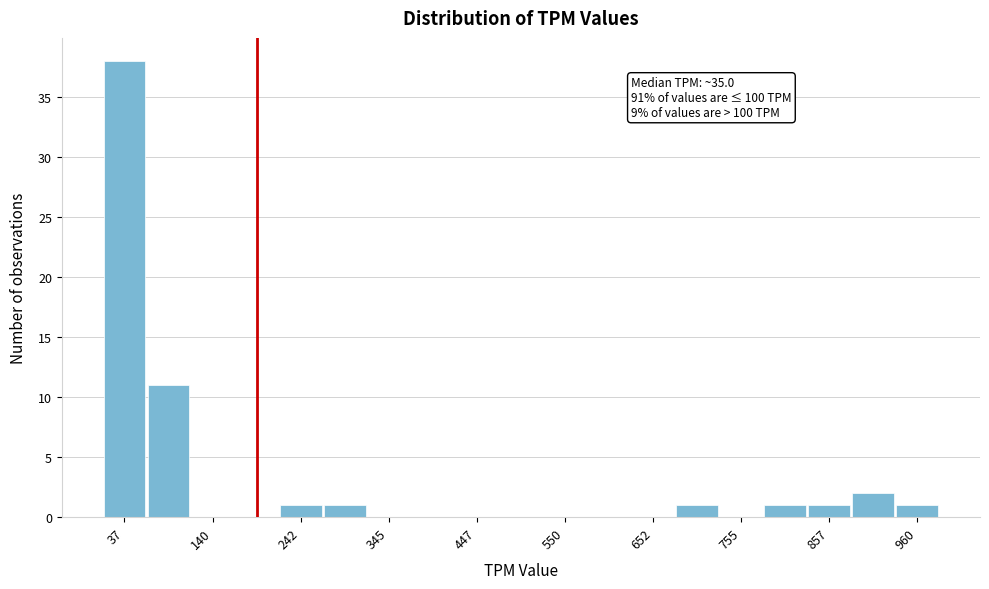

Around what value on the x-axis is the tallest bar? Give the approximate position of its centre, as read against the axis.

40